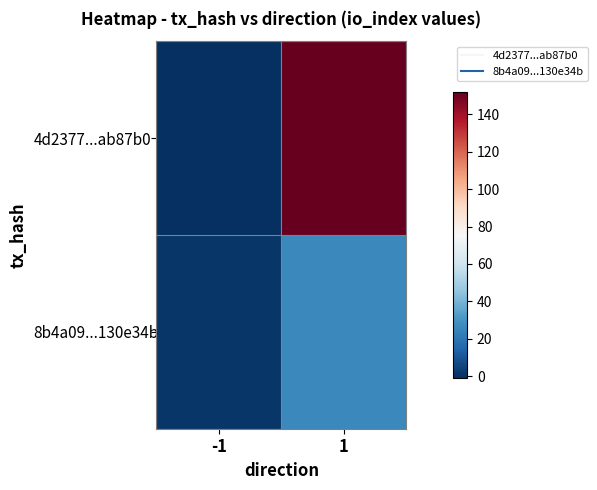

Which series has the largest total across all categories?

4d2377...ab87b0